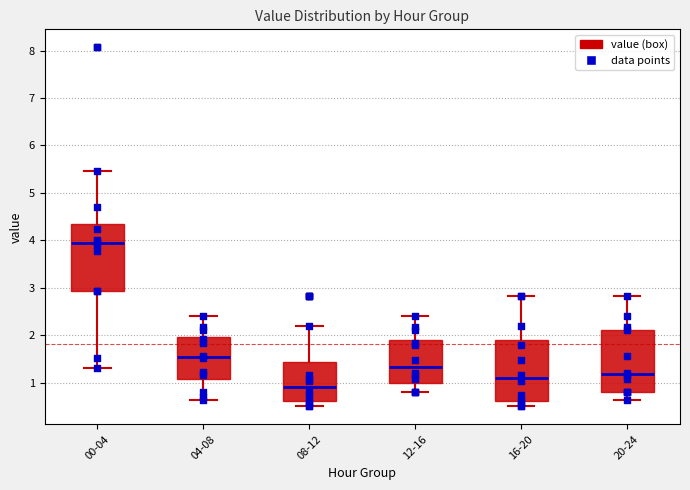

Reading left to right, transcribe this box plot: for each box, give where its median line is, the range the box spans, and where its two whiskers end, as read against the y-axis. The values are not printed on the chart, so give them approximately, as read against the axis.

00-04: median 3.9, box 2.9 to 4.3, whiskers 1.3 to 5.5
04-08: median 1.6, box 1.1 to 2.0, whiskers 0.6 to 2.4
08-12: median 0.9, box 0.6 to 1.4, whiskers 0.5 to 2.2
12-16: median 1.3, box 1.0 to 1.9, whiskers 0.8 to 2.4
16-20: median 1.1, box 0.6 to 1.9, whiskers 0.5 to 2.8
20-24: median 1.2, box 0.8 to 2.1, whiskers 0.6 to 2.8